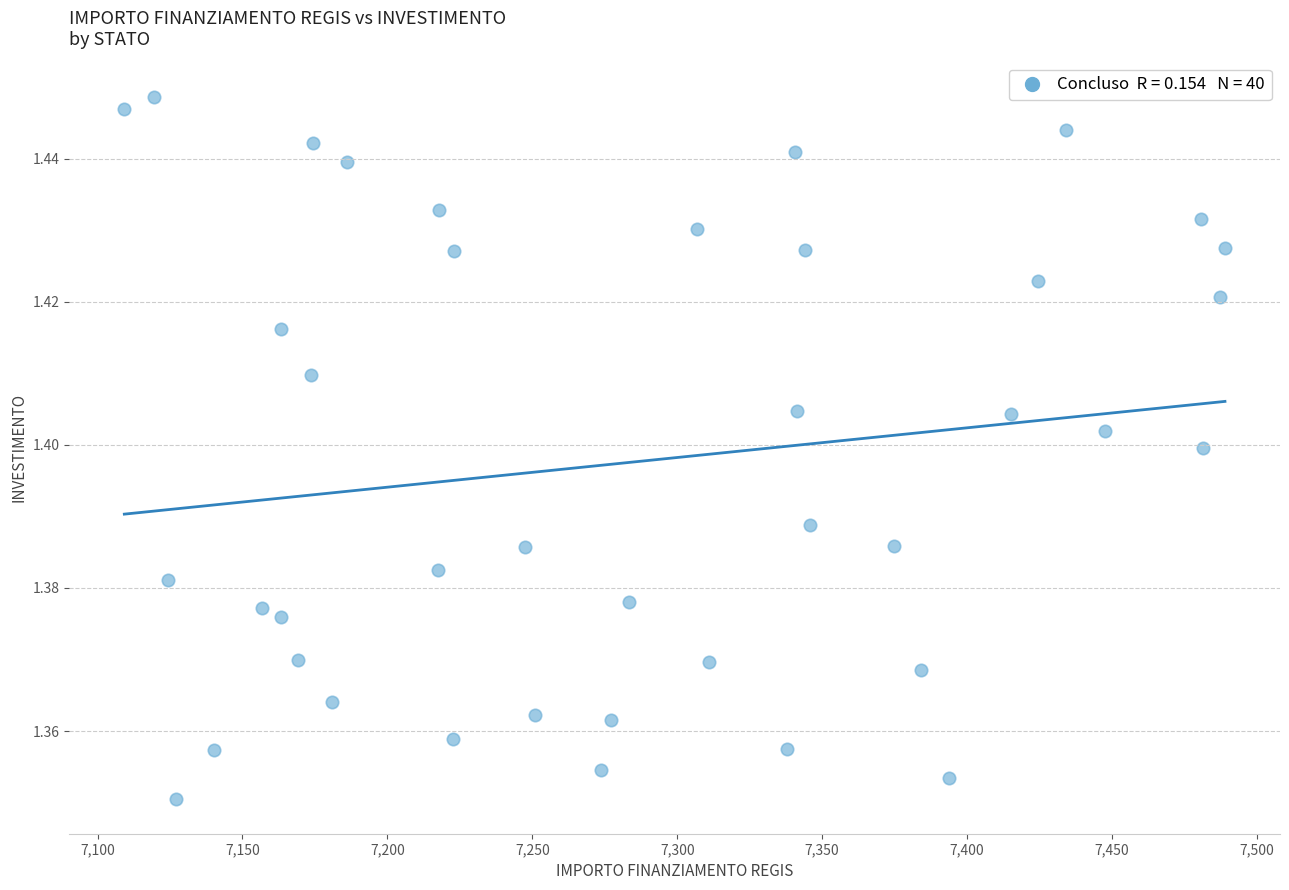

What is the range of X values (max minus min)?

379.7